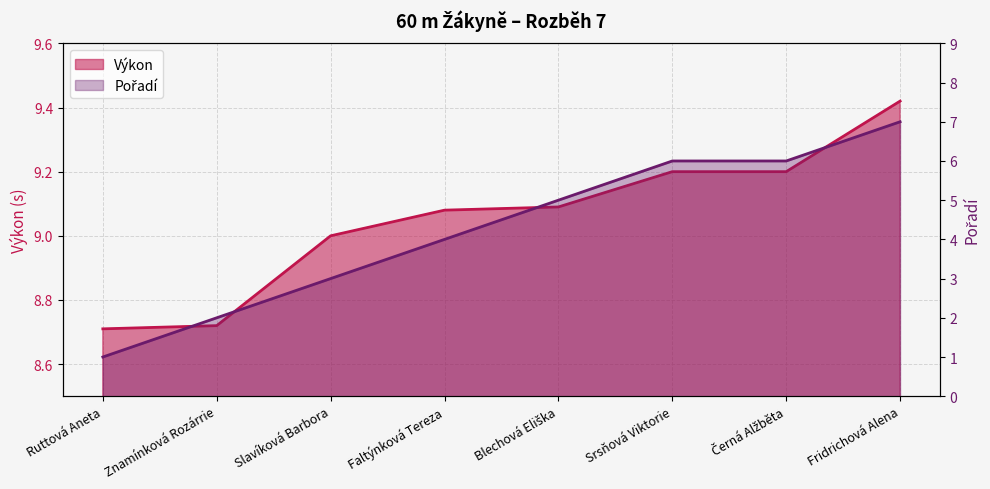

True or false: Pořadí and Výkon cross at least once.

False